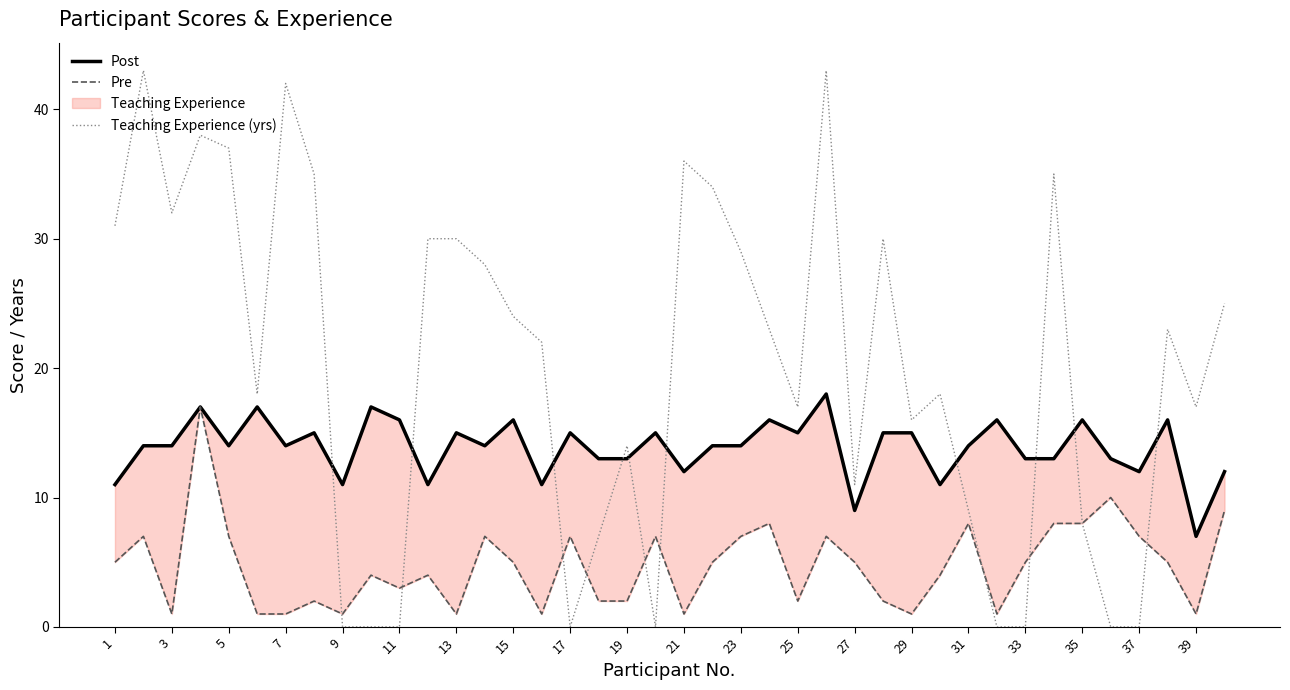

What is the average value of the Pre series?

5